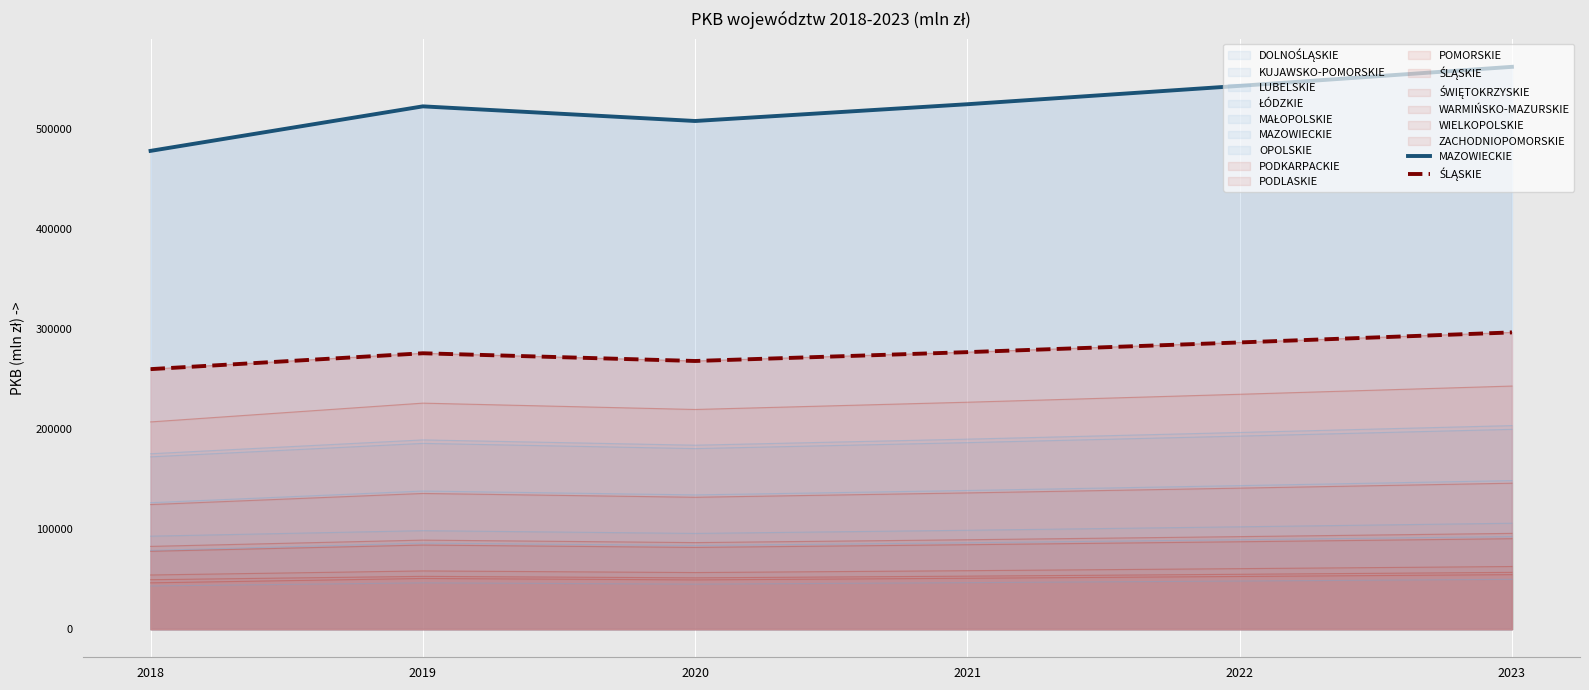

At which label is MAZOWIECKIE closest to 520132?

2019